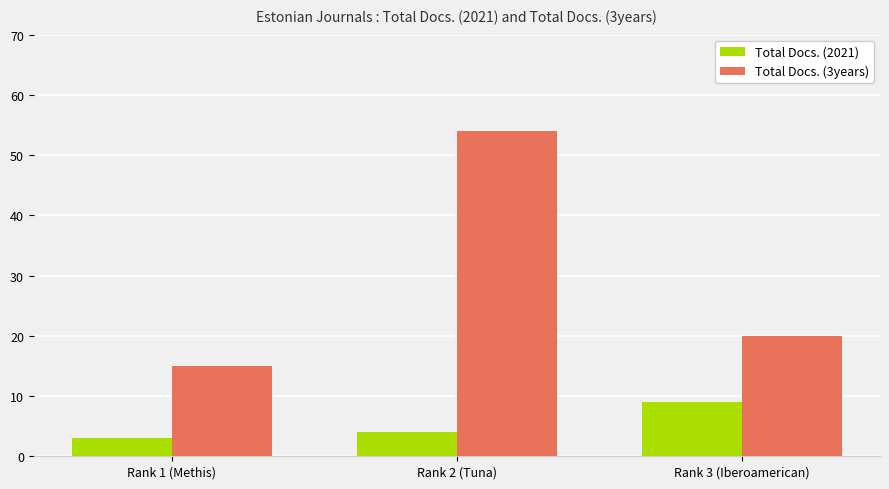

Is it true that Total Docs. (3years) equals 54 at Rank 2 (Tuna)?

True